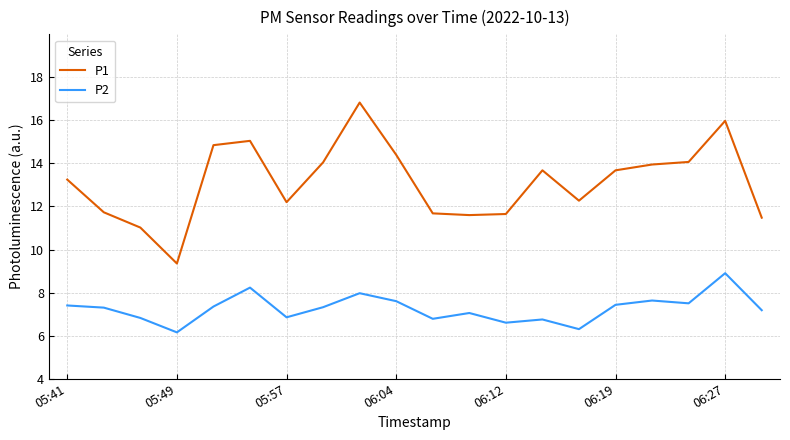

True or false: P1 and P2 cross at least once.

False